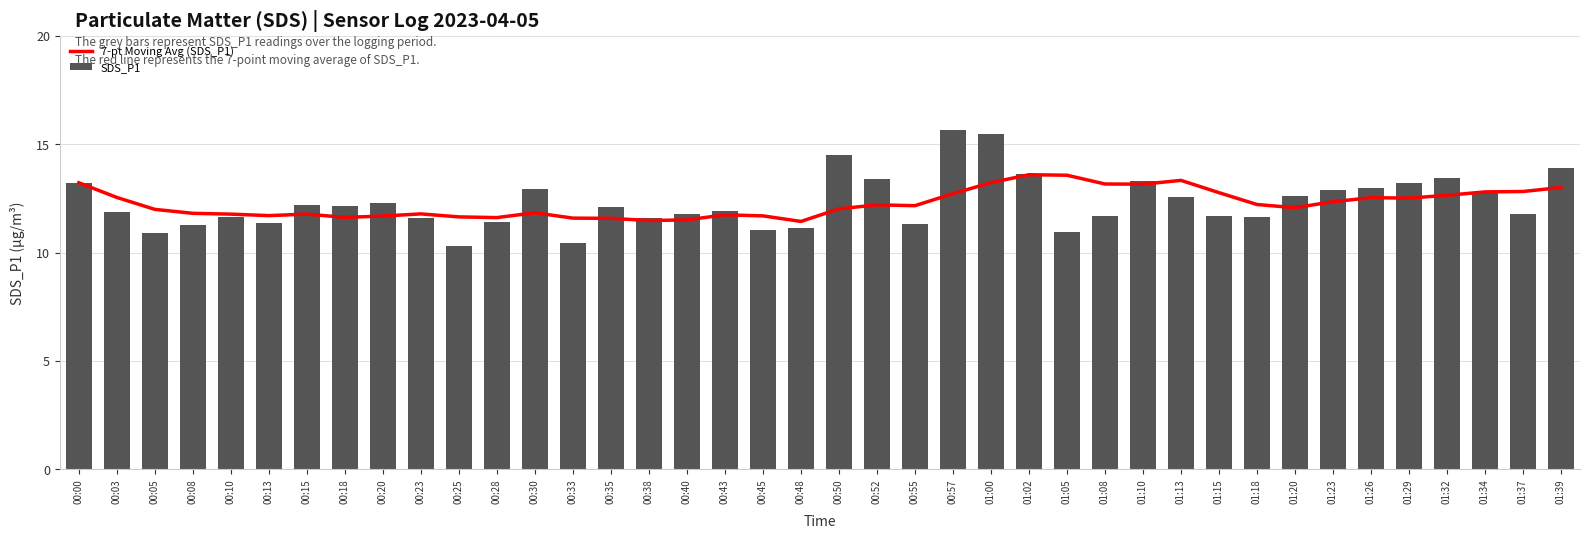

How many values in the 7-pt Moving Avg (SDS_P1) series are below 12?

17